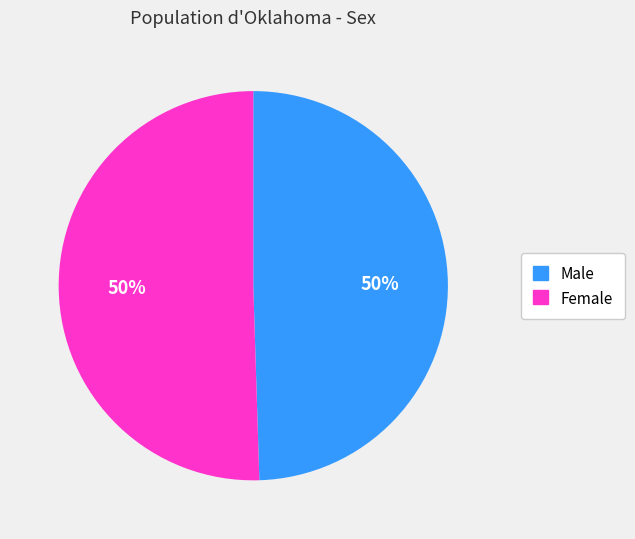

Combined, do Female and Male account for over 50%?

Yes